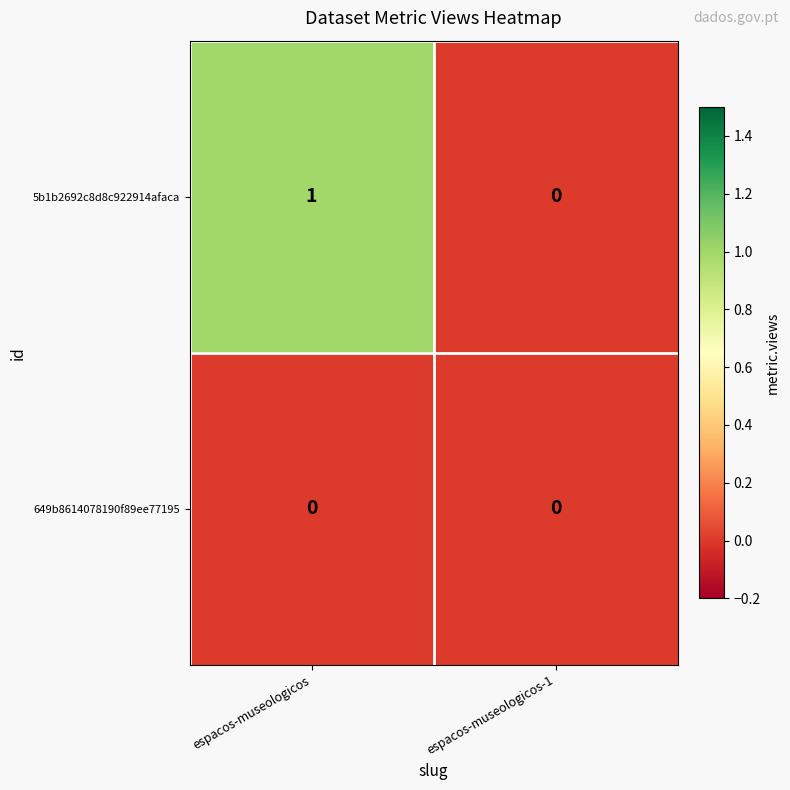

The 5b1b2692c8d8c922914afaca series shows 0 at espacos-museologicos-1. True or false?

True